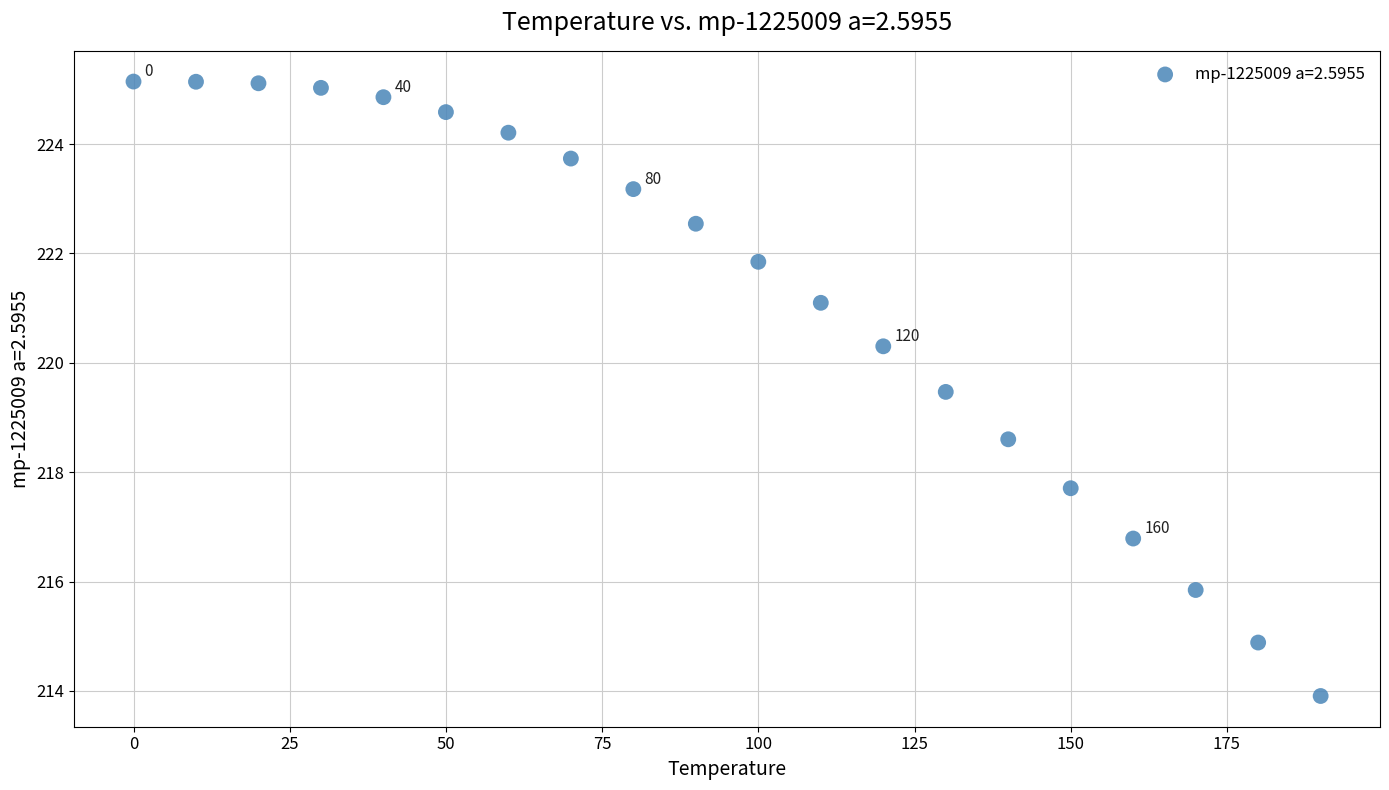

What is the range of X values (max minus min)?

190.0